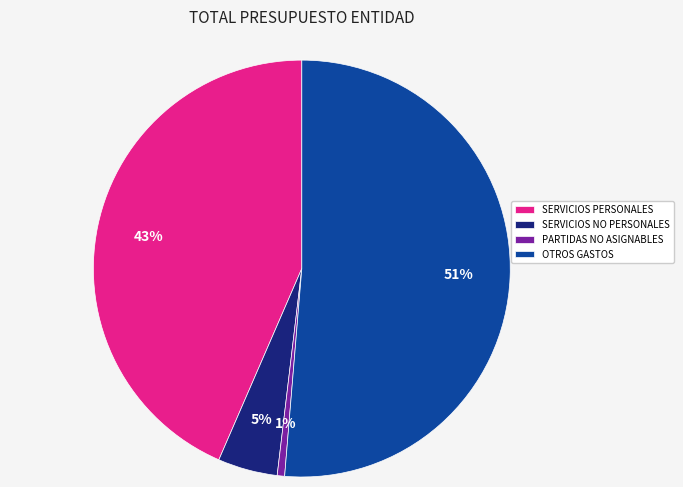

How many segments does this pie chart have?

4